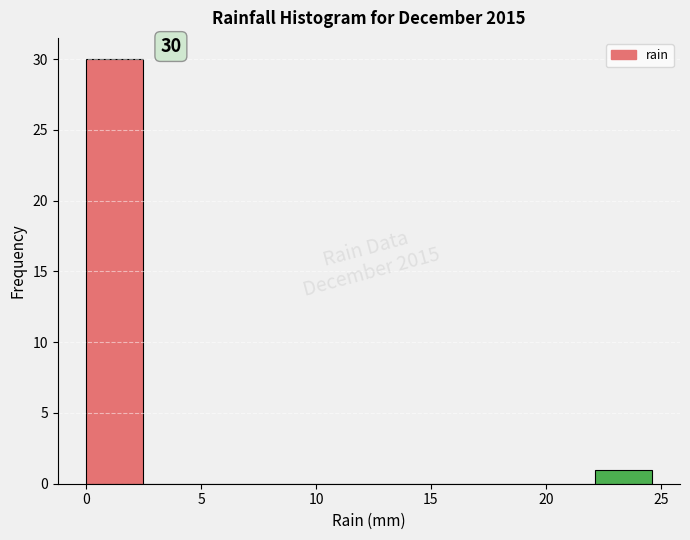

Which range on the x-axis has the tallest bar?

0.0 to 2.5